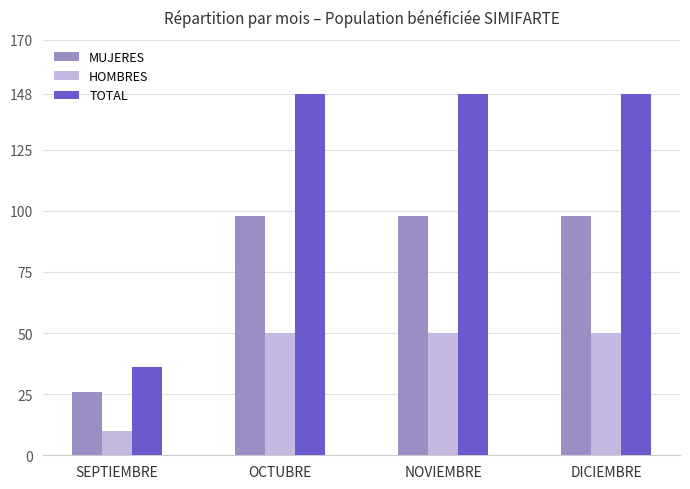

True or false: TOTAL has a value of 148 at DICIEMBRE.

True